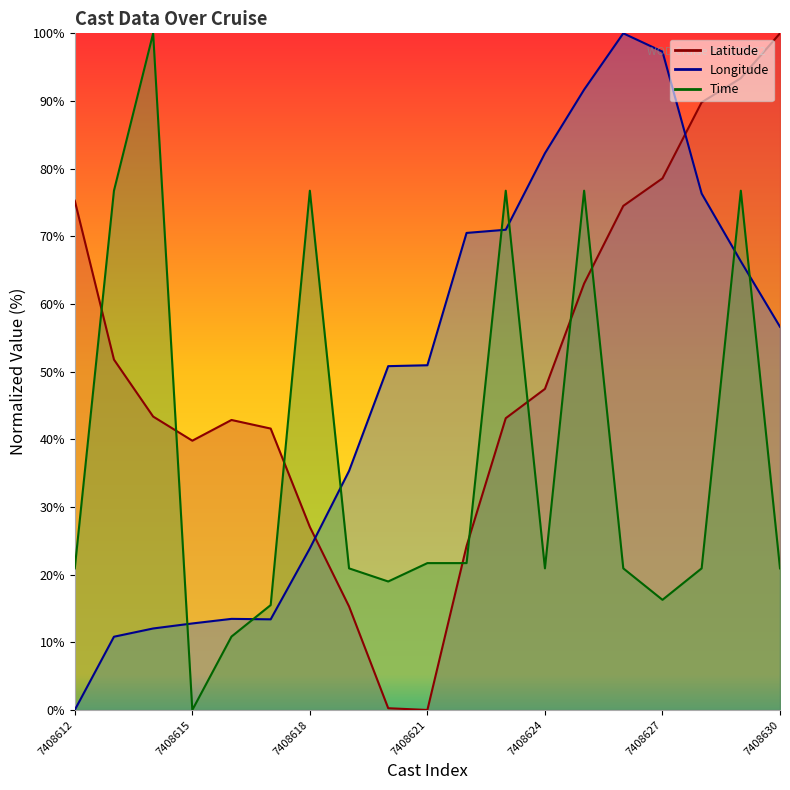

What is the difference between the highest and lowest values at 7408624?

61.3